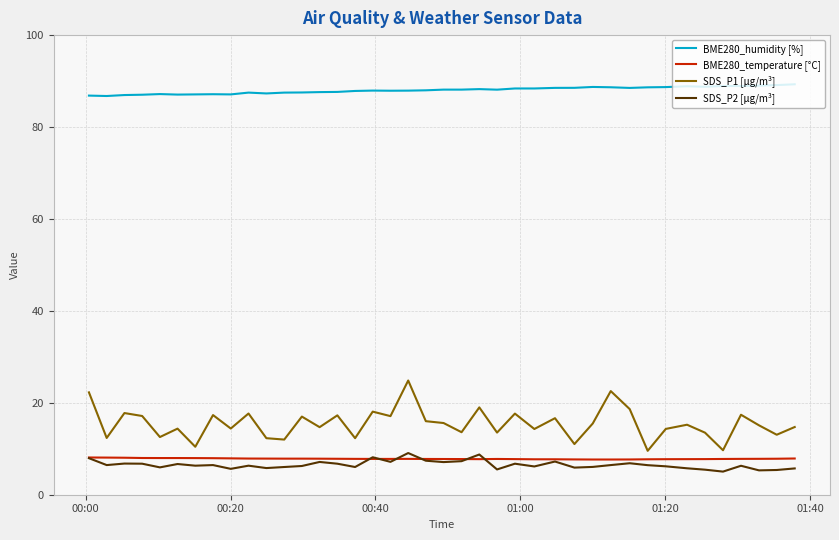

What is the difference between the second highest and minimum values in the BME280_temperature [°C] series?

0.4